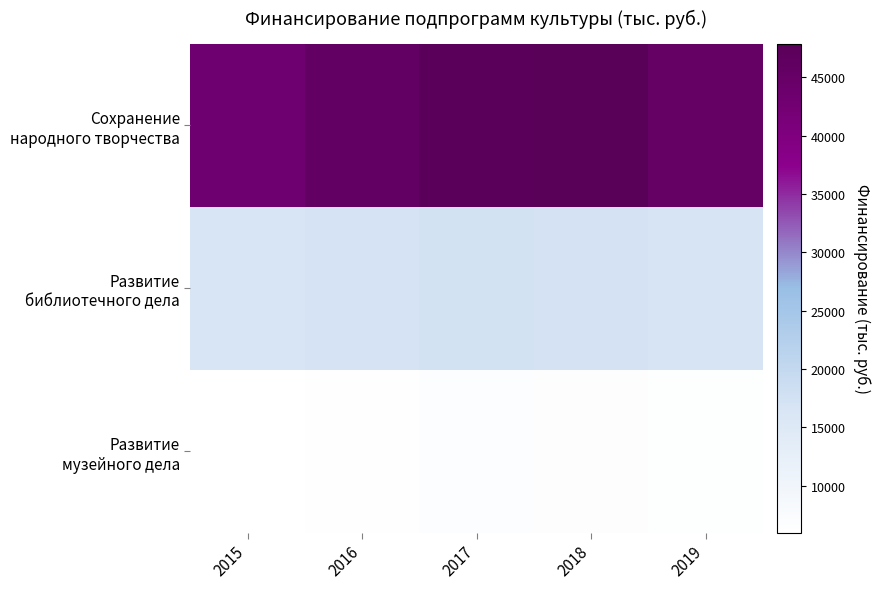

What is the difference between the highest and lowest values at 2019?

38913.0